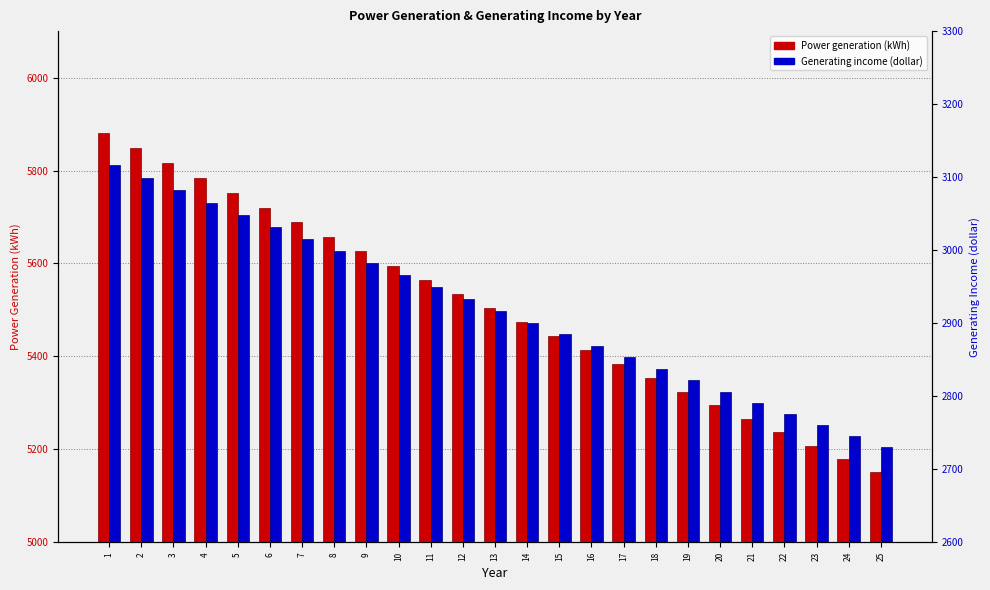

Reading right to left, transcribe all the data shown in this chart.

Power generation: 5151.0	5179.5	5208.1	5236.9	5265.9	5295.0	5324.3	5353.8	5383.4	5413.1	5443.1	5473.2	5503.4	5533.9	5564.5	5595.3	5626.2	5657.3	5688.6	5720.1	5751.7	5783.5	5815.5	5847.7	5880.0
Generating income: 2730.0	2745.1	2760.3	2775.6	2790.9	2806.4	2821.9	2837.5	2853.2	2869.0	2884.8	2900.8	2916.8	2933.0	2949.2	2965.5	2981.9	2998.4	3015.0	3031.6	3048.4	3065.3	3082.2	3099.3	3116.4